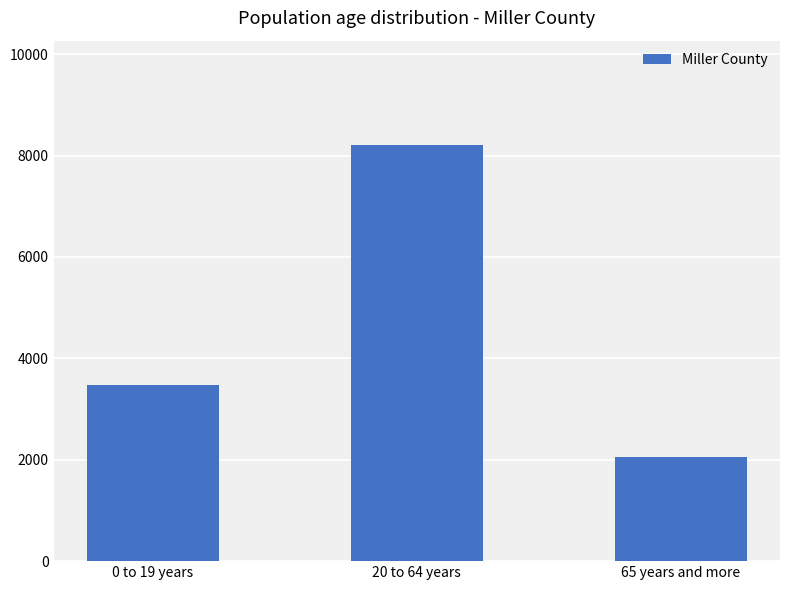

List the labels in order of value, largest first.

20 to 64 years, 0 to 19 years, 65 years and more